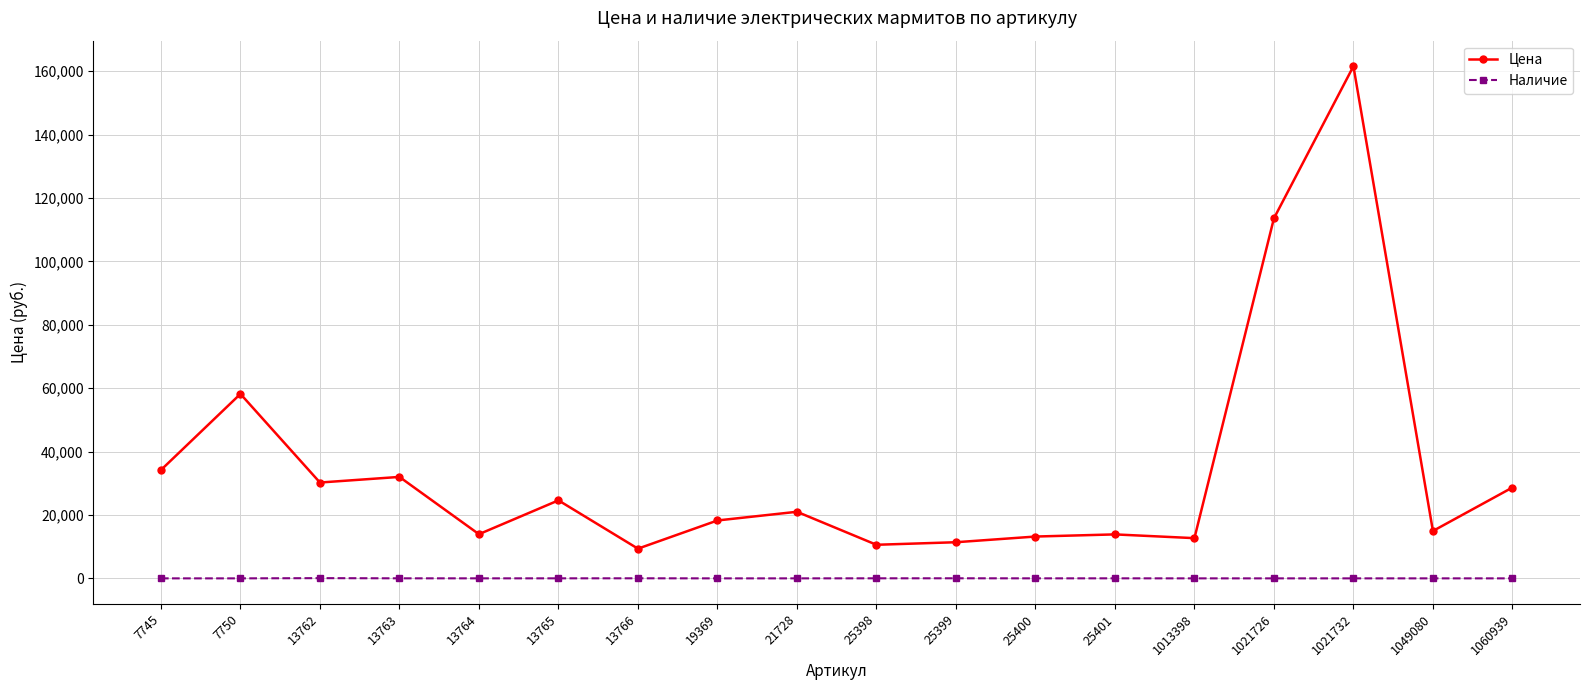

At which category is the sum across all series the highest?

1021732